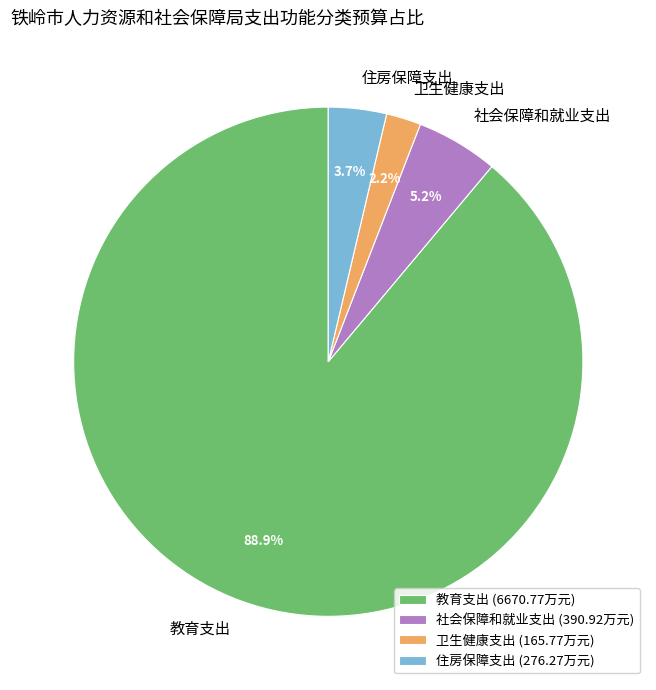

To the nearest percent, what is the difference between the largest and smallest slice percentages?

87%